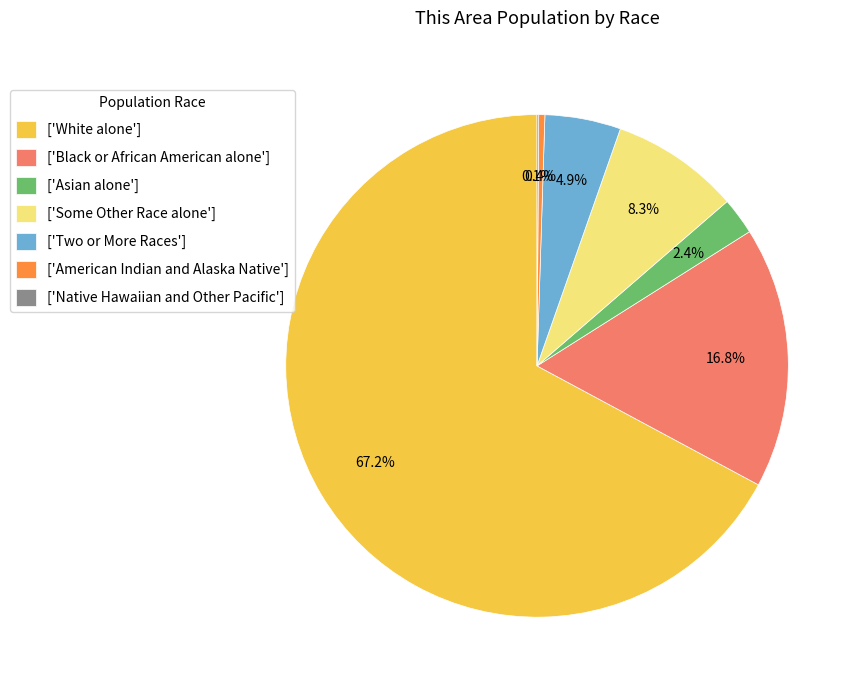

What is the total percentage of ['White alone'] and ['Some Other Race alone']?

75.4%